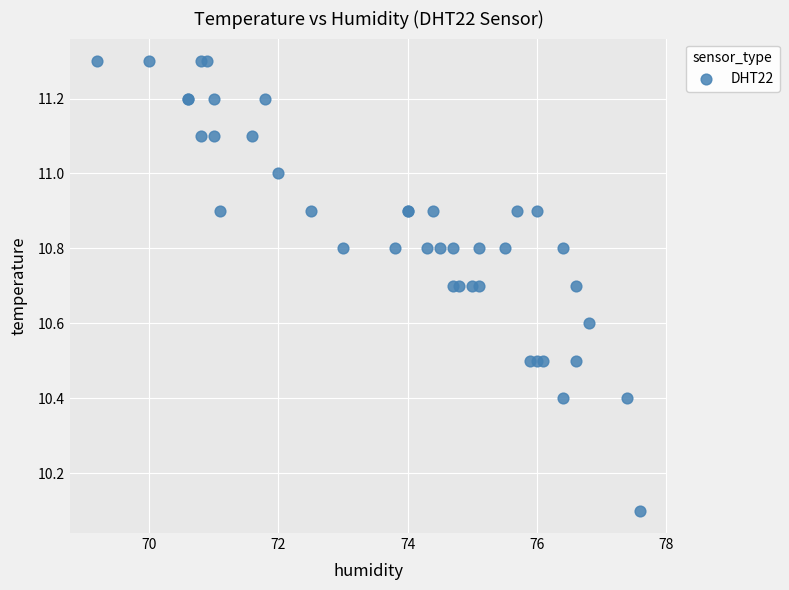

What Y value in the scatter plot is closest to 10?

10.1